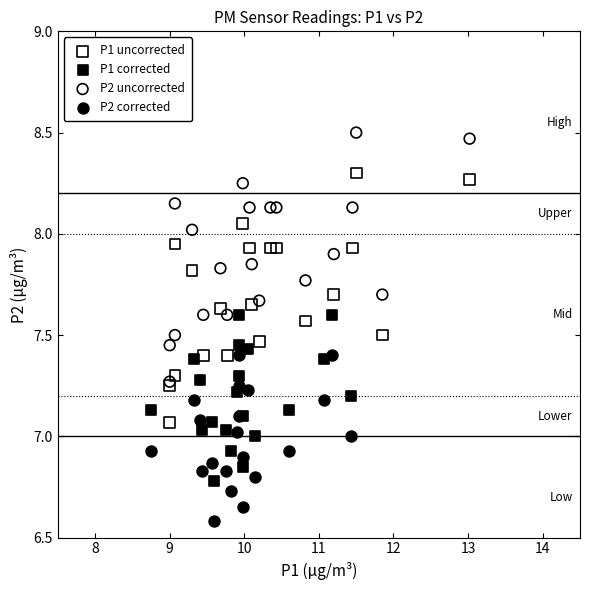

Which series reaches the minimum Y coordinate?

P2 corrected